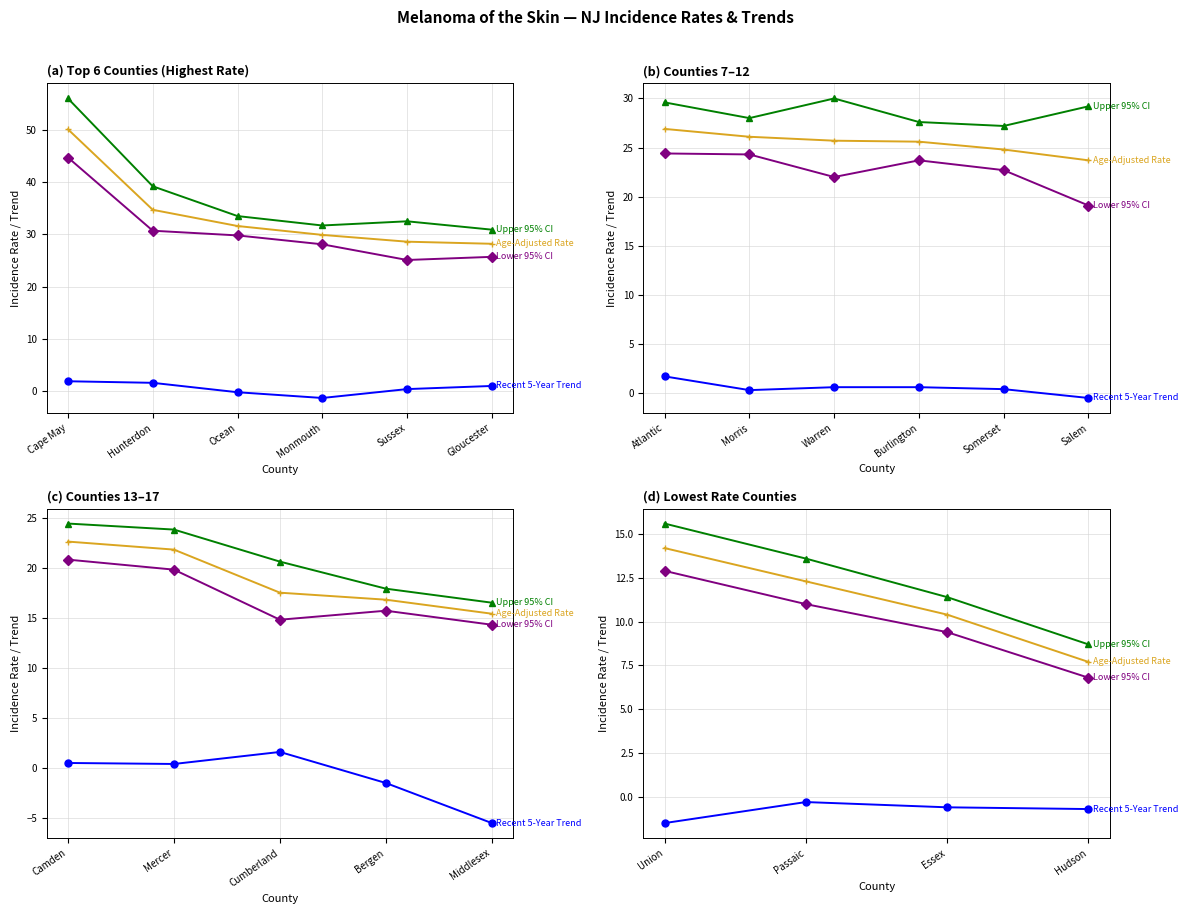

At Union, list the series in order from largest to smallest.

Upper 95% CI, Age-Adjusted Rate, Lower 95% CI, Recent 5-Year Trend